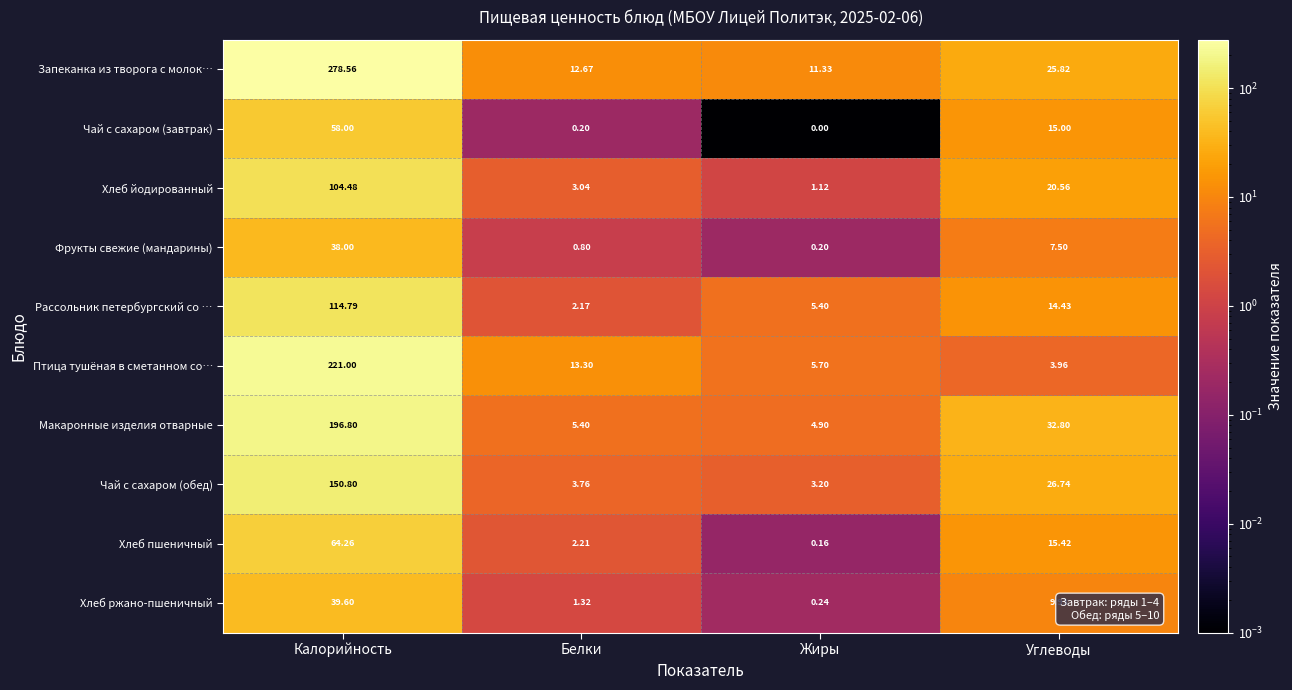

What is the maximum value shown in the chart?

278.6